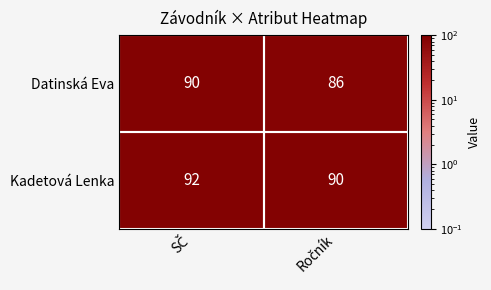

Rank the series by their maximum value, from highest to lowest.

Kadetová Lenka, Datinská Eva